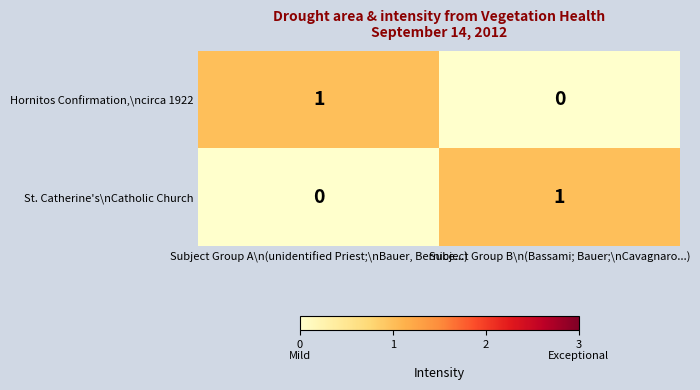

Rank the categories by St. Catherine's\nCatholic Church value from highest to lowest.

Subject Group B\n(Bassami; Bauer;\nCavagnaro...), Subject Group A\n(unidentified Priest;\nBauer, Bernice...)